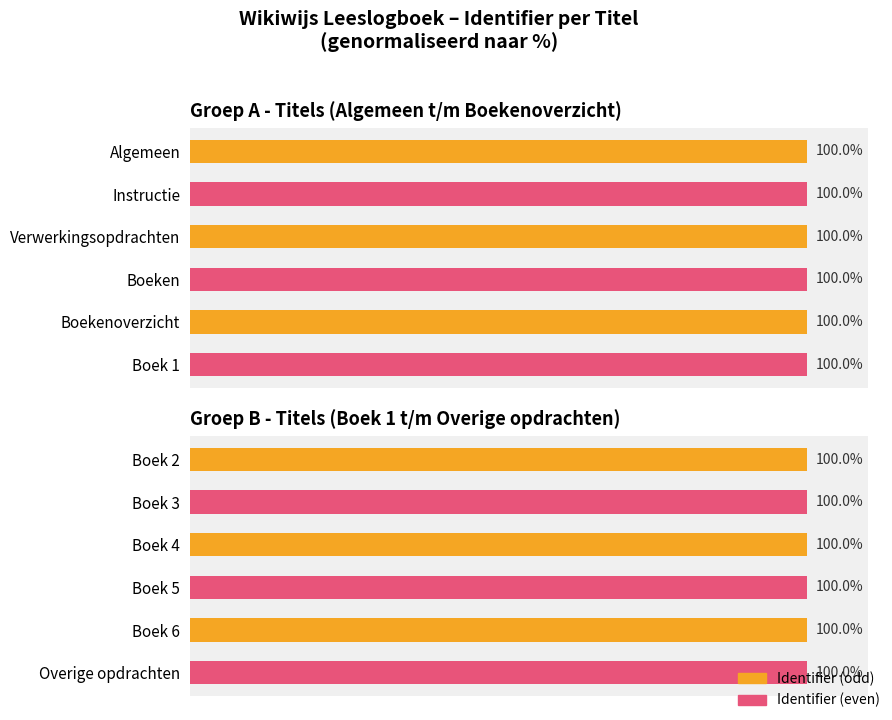

Is it true that the value at Boek 5 is 100.0?

True